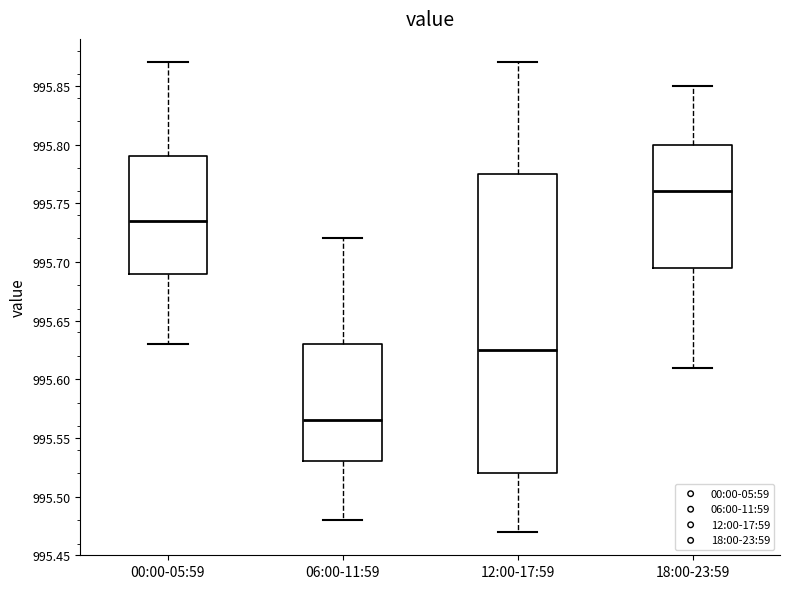

Which box is the tallest, from its lower edge to its upper edge?

12:00-17:59